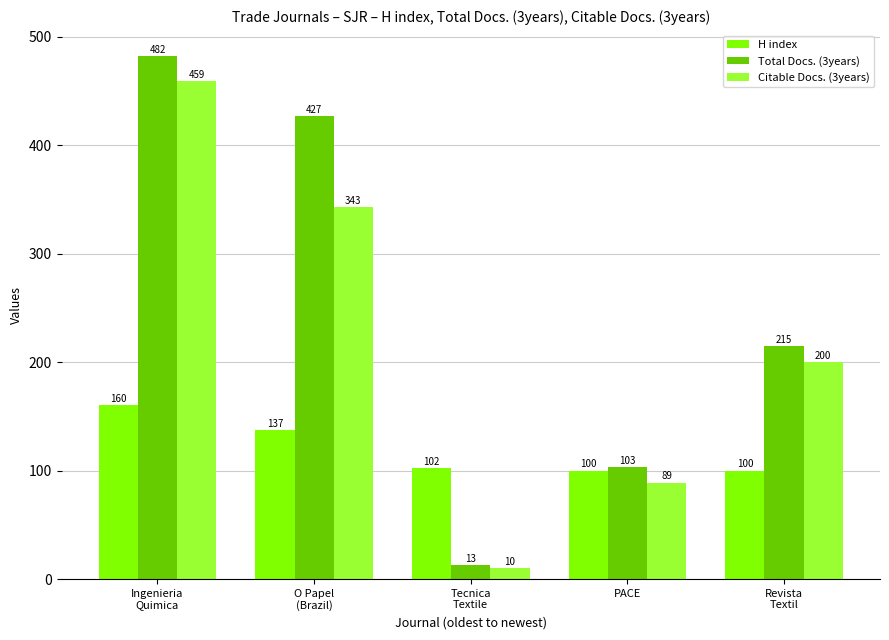

How many data points does each series have?

5